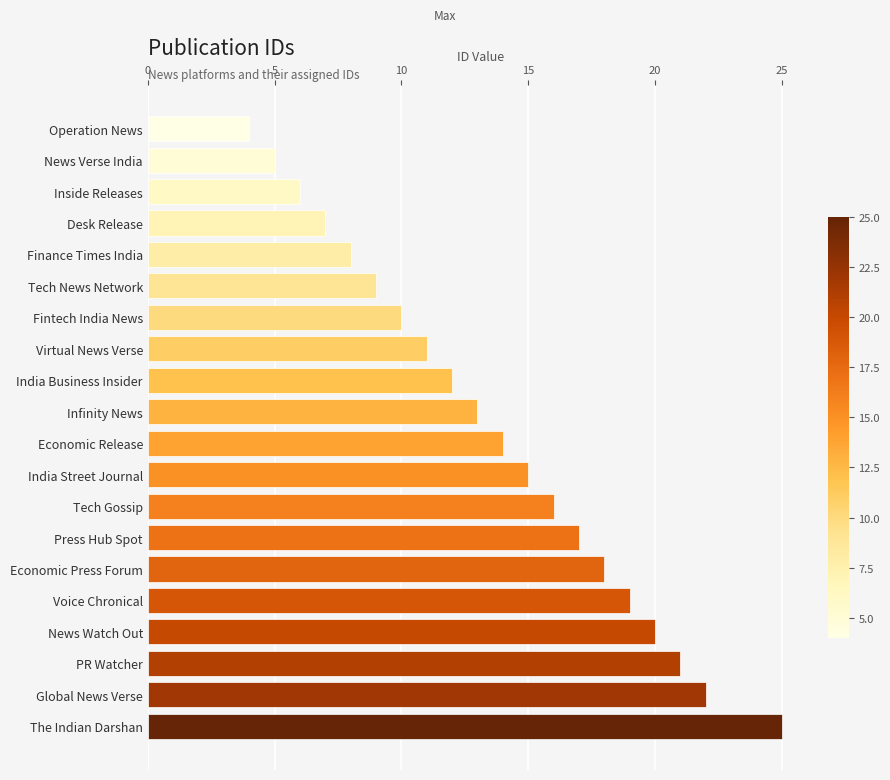

What is the change in value from India Business Insider to Global News Verse?

+10